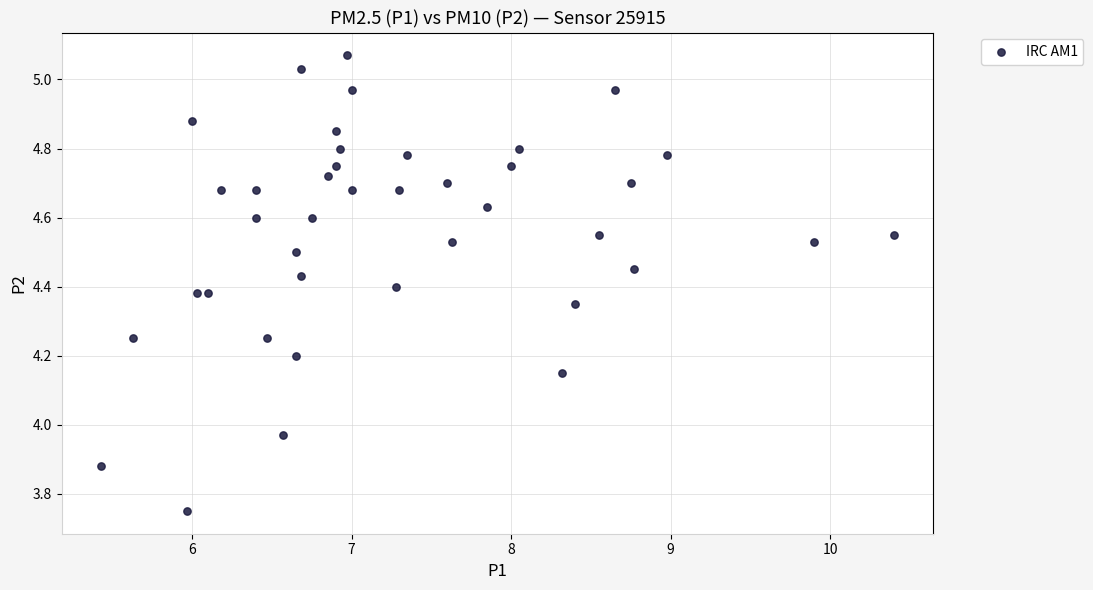

What is the range of Y values (max minus min)?

1.3